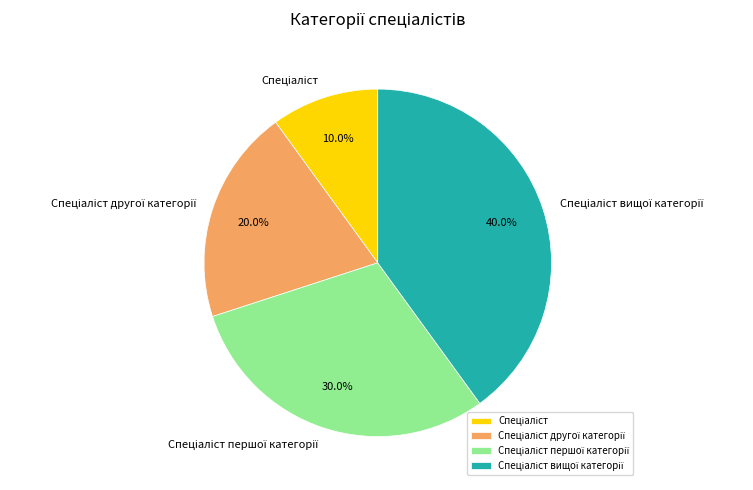

Is there a majority slice in this chart?

No